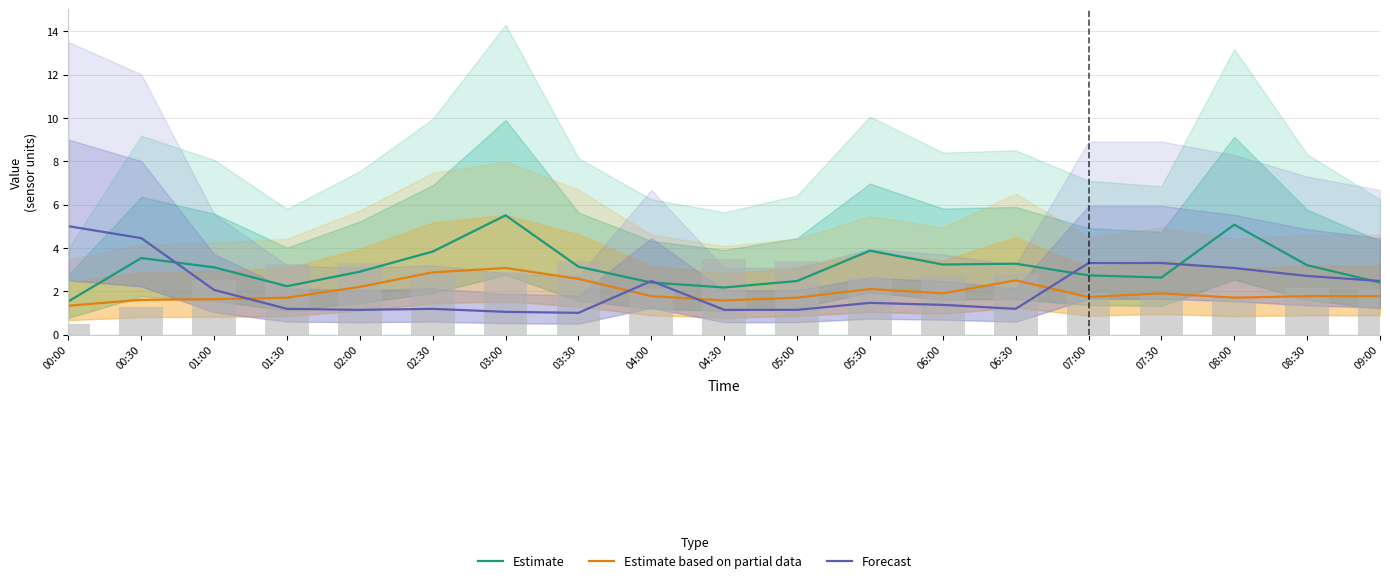

List the series in order of their peak value, lowest first.

Estimate based on partial data, Forecast, Estimate